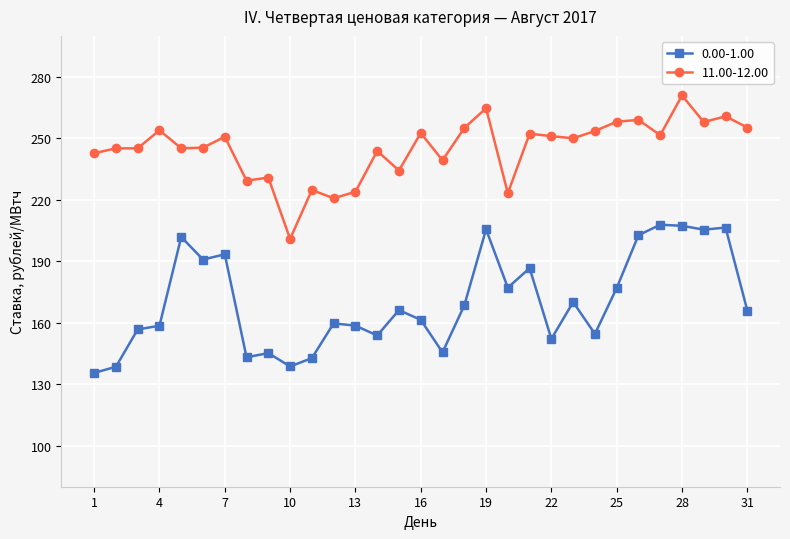

What are all the series names shown in the legend?

0.00-1.00, 11.00-12.00